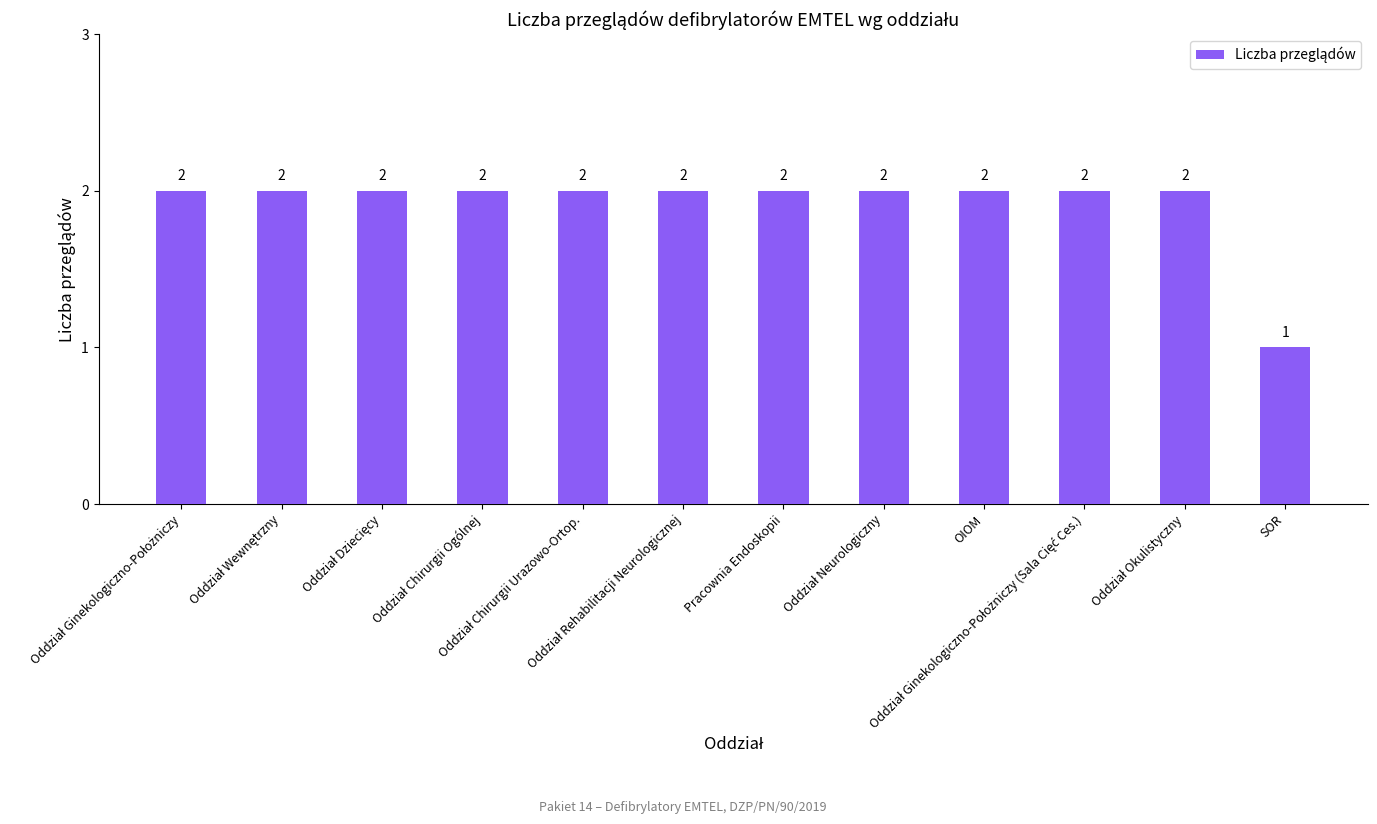

What is the sum of all values?

23